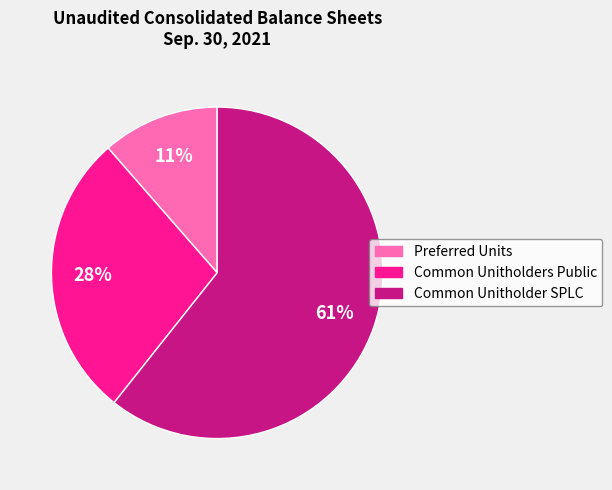

Which slice represents more than half of the pie?

Common Unitholder SPLC